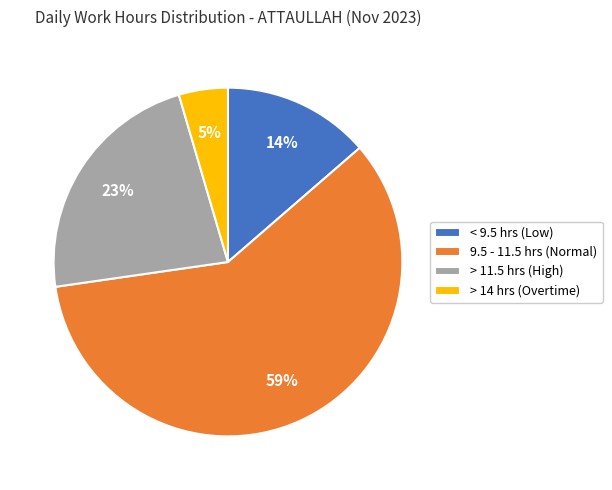

True or false: > 11.5 hrs (High) accounts for 12% of the total.

False